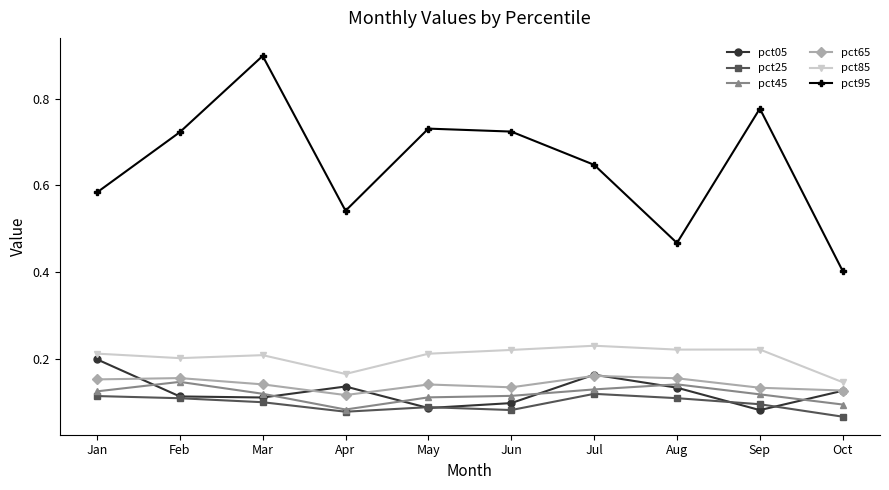

Which series has the largest total across all categories?

pct95